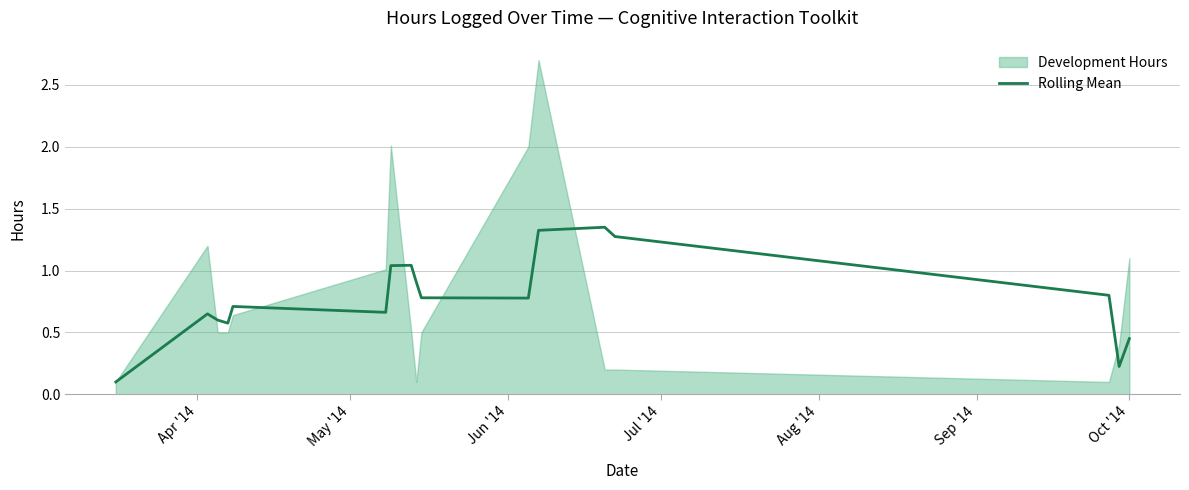

What is the smallest value displayed?

0.1